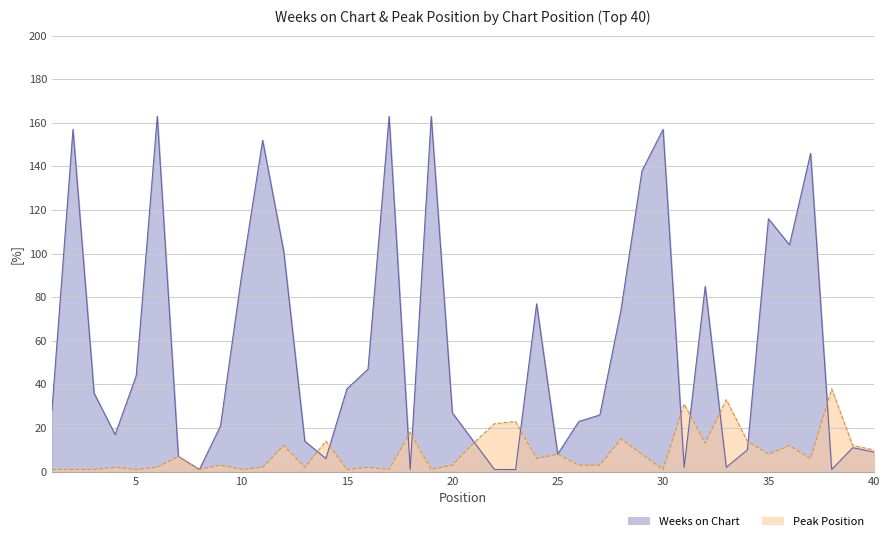

Does the chart have visible grid lines?

Yes